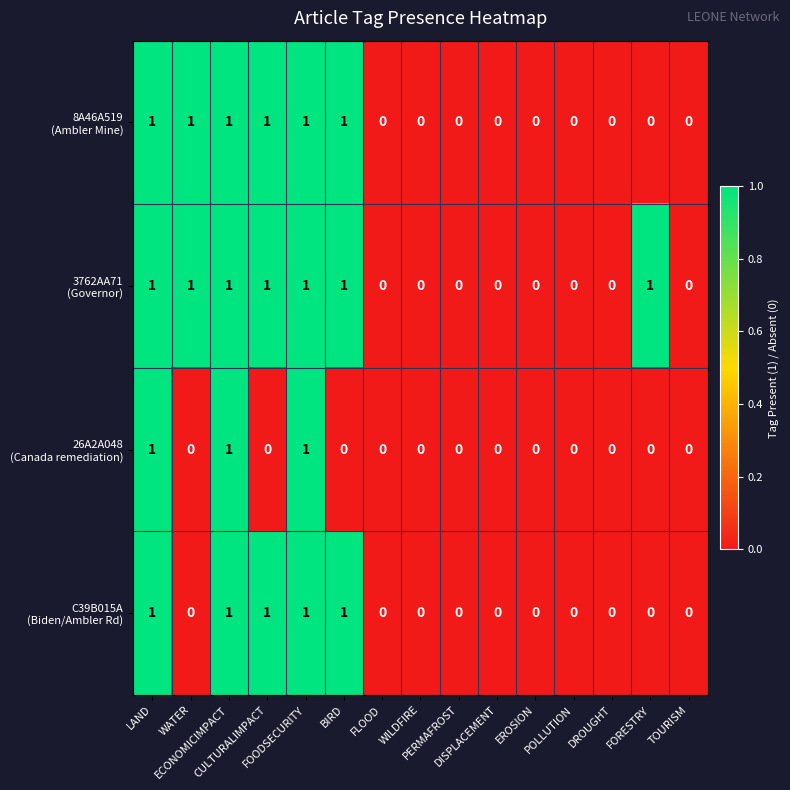

List the series in order of their peak value, lowest first.

8A46A519 (Ambler Mine), 3762AA71 (Governor), 26A2A048 (Canada remediation), C39B015A (Biden/Ambler Rd)